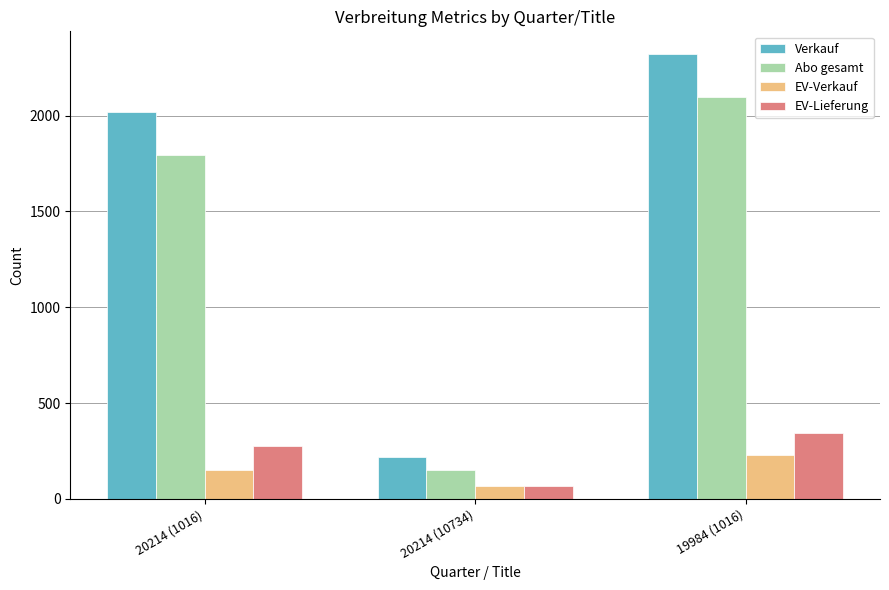

Reading right to left, list all the values displayed in this chart.

Verkauf: 2323	218	2018
Abo gesamt: 2094	149	1796
EV-Verkauf: 229	69	153
EV-Lieferung: 344	69	274